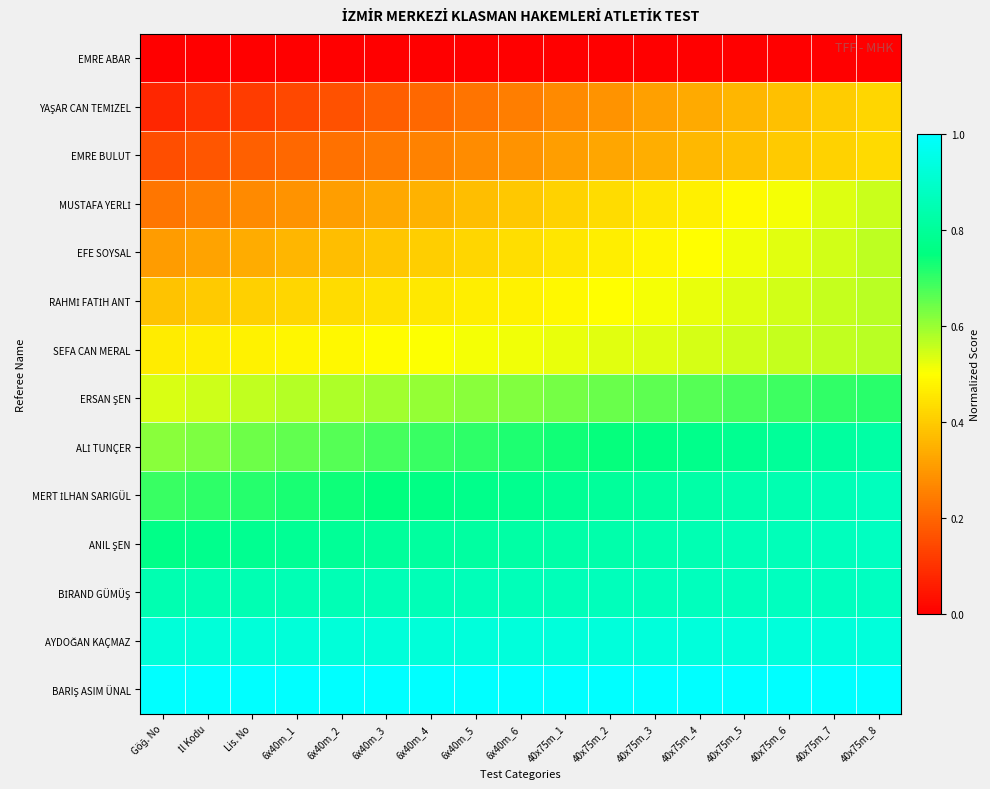

Which series has the largest total across all categories?

BARIŞ ASIM ÜNAL